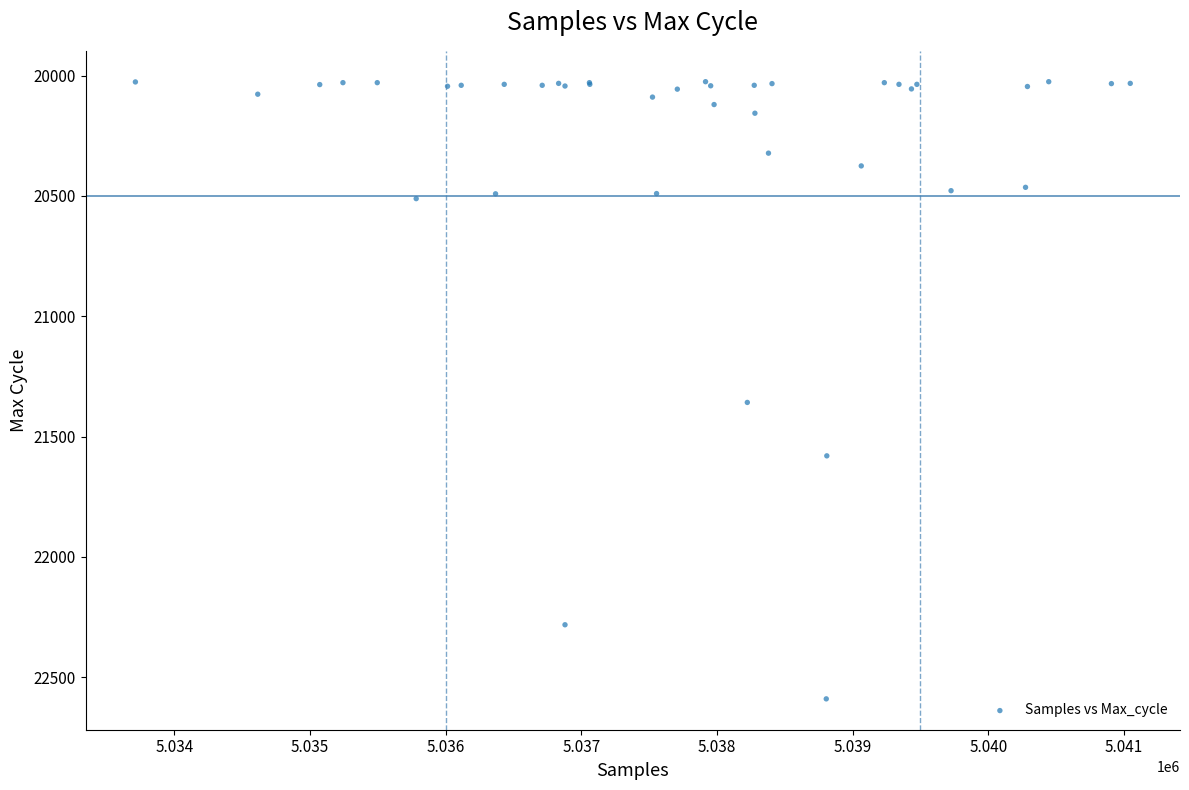

What Y value in the scatter plot is closest to 21307?

21358